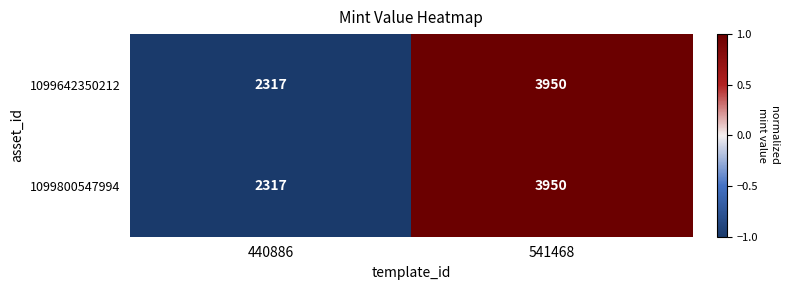

Which label corresponds to the largest value in the chart?

541468